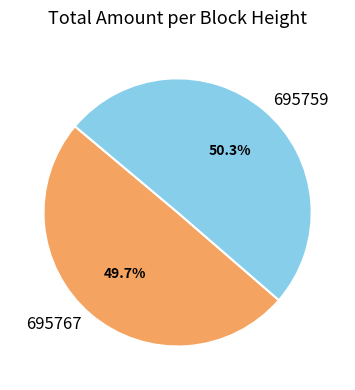

Which category has the smallest portion of the pie?

695767